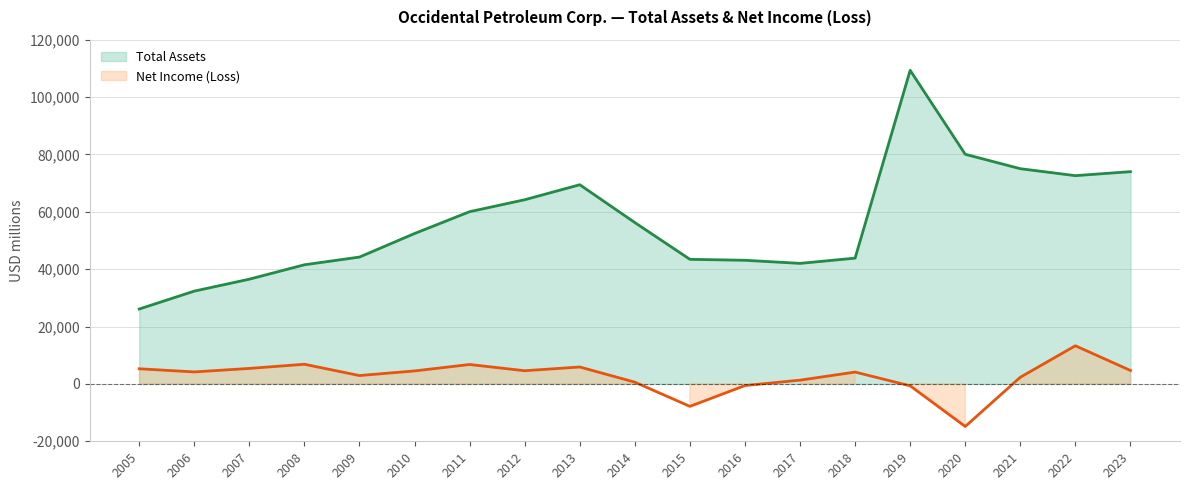

The Total Assets series shows 100455 at 2023. True or false?

False